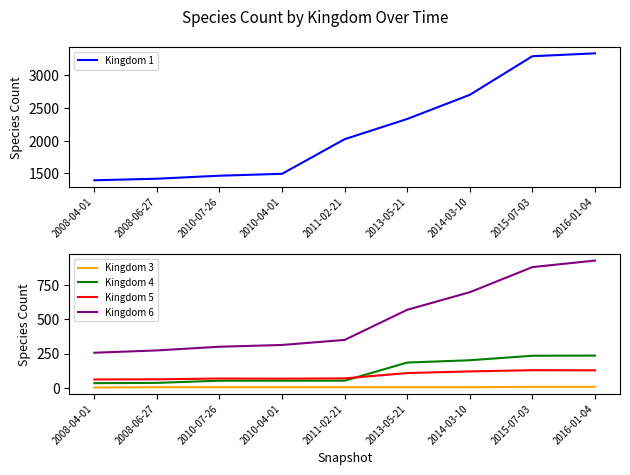

What is the label of the 2nd point from the left?

2008-06-27